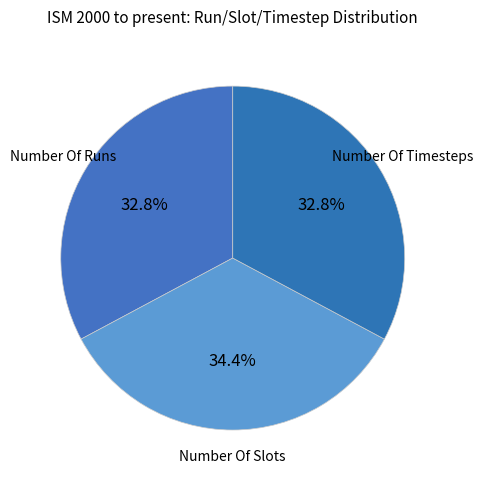

To the nearest percent, what is the difference between the Number Of Slots and Number Of Timesteps slice percentages?

2%